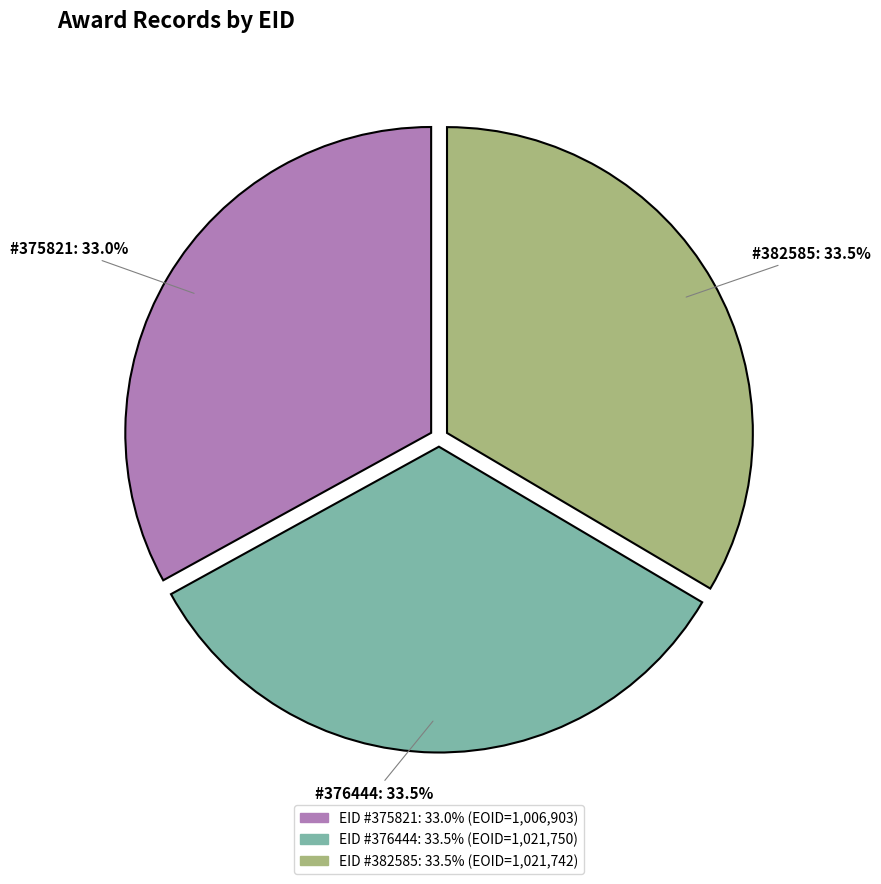

Is there any slice that represents more than half of the pie?

No